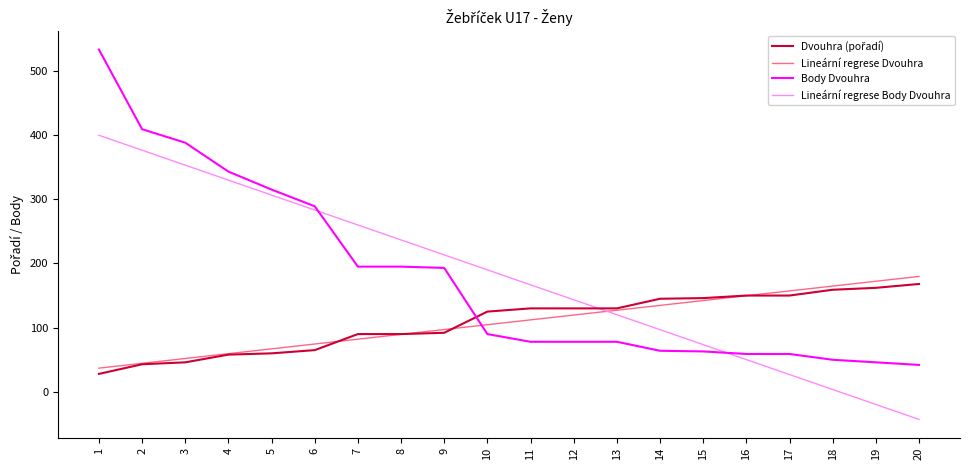

What is the maximum value for Body Dvouhra?

533.0